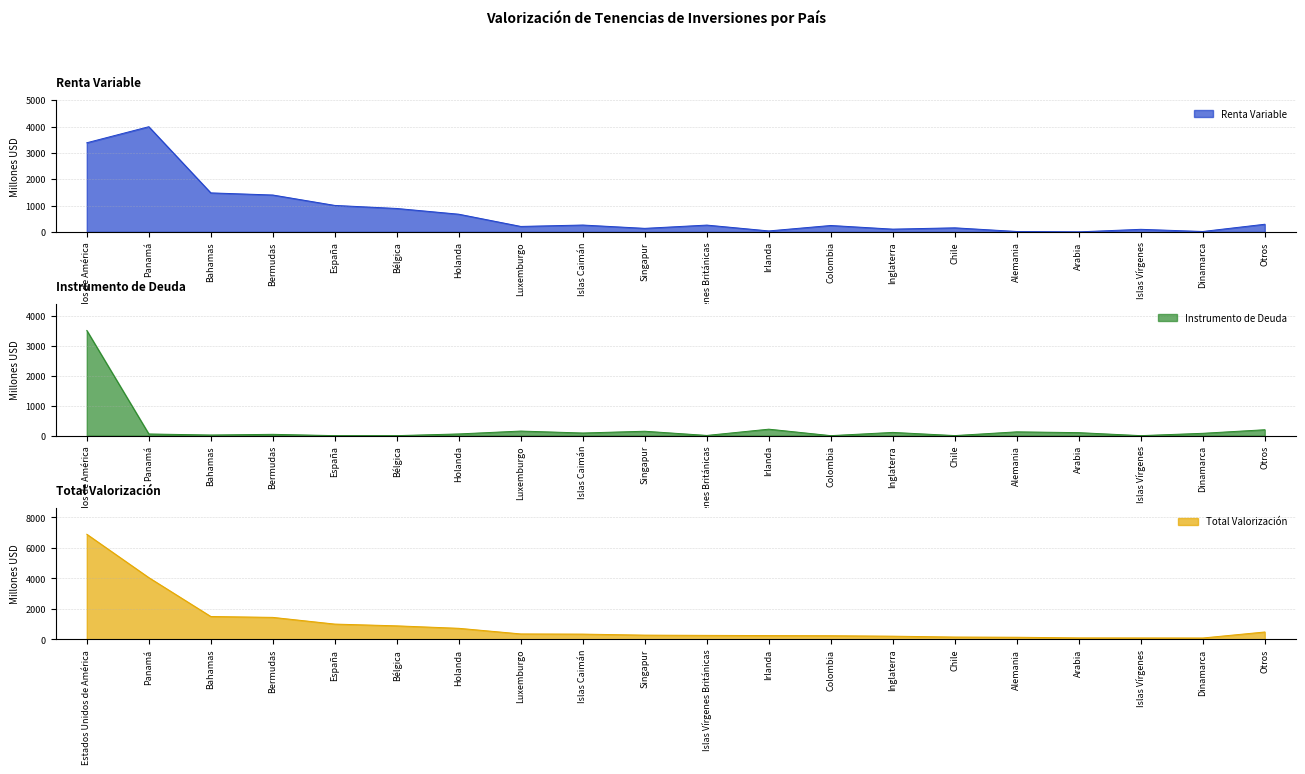

Which series ends up on top after the final intersection of Instrumento de Deuda and Renta Variable?

Renta Variable